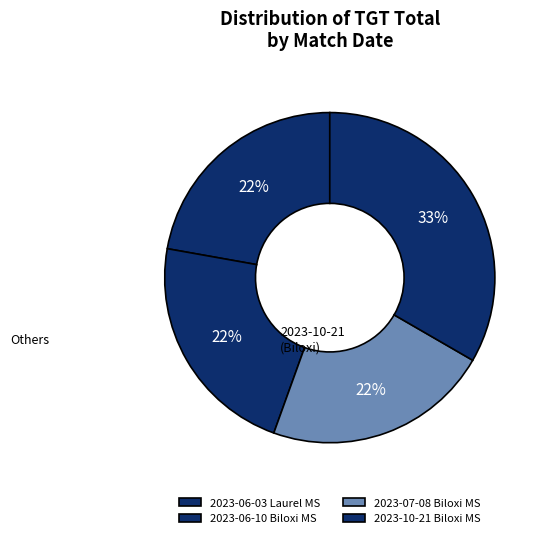

Count the number of slices in the pie.

4